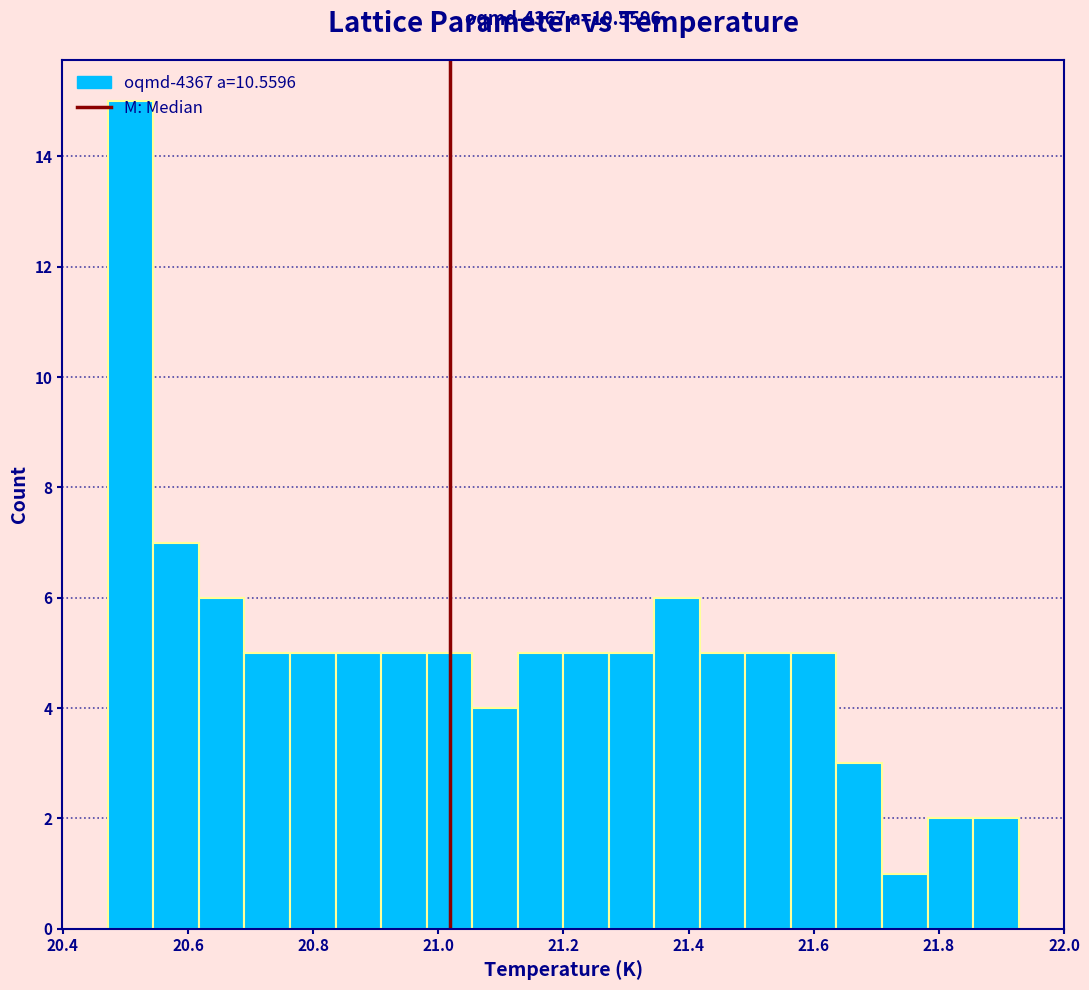

Around what value on the x-axis is the tallest bar? Give the approximate position of its centre, as read against the axis.

20.50